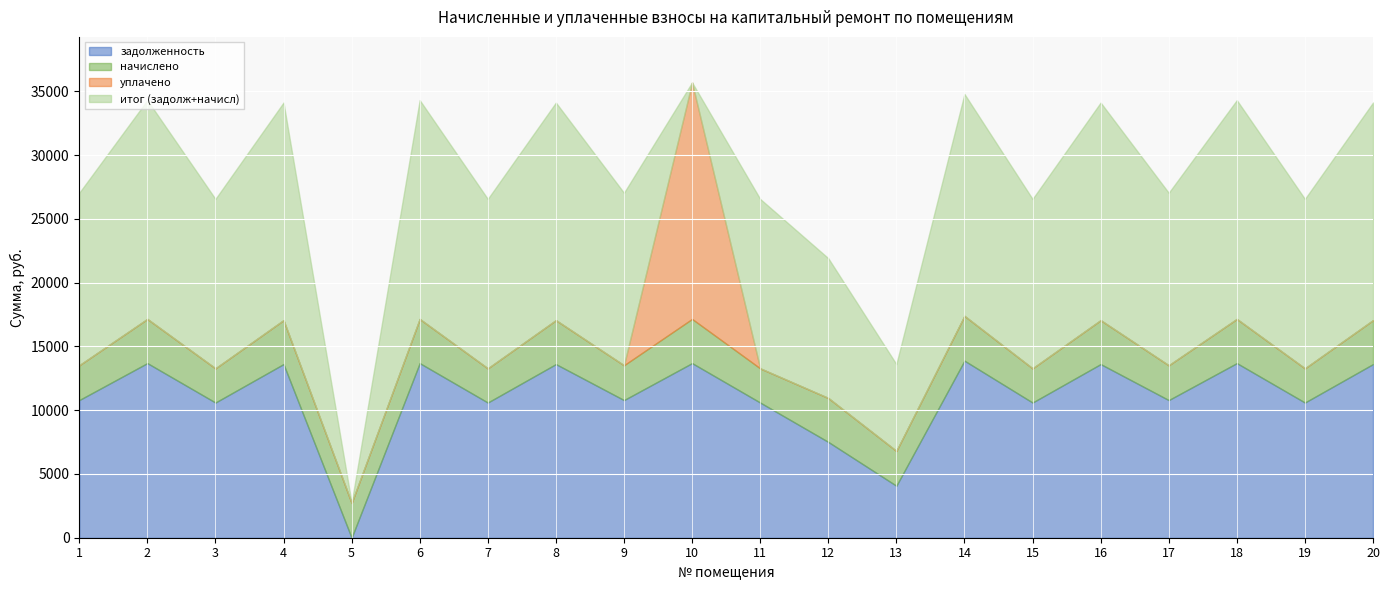

In итог (задолж+начисл), how many points are lower than both neighbors (excluding endpoints)?

8